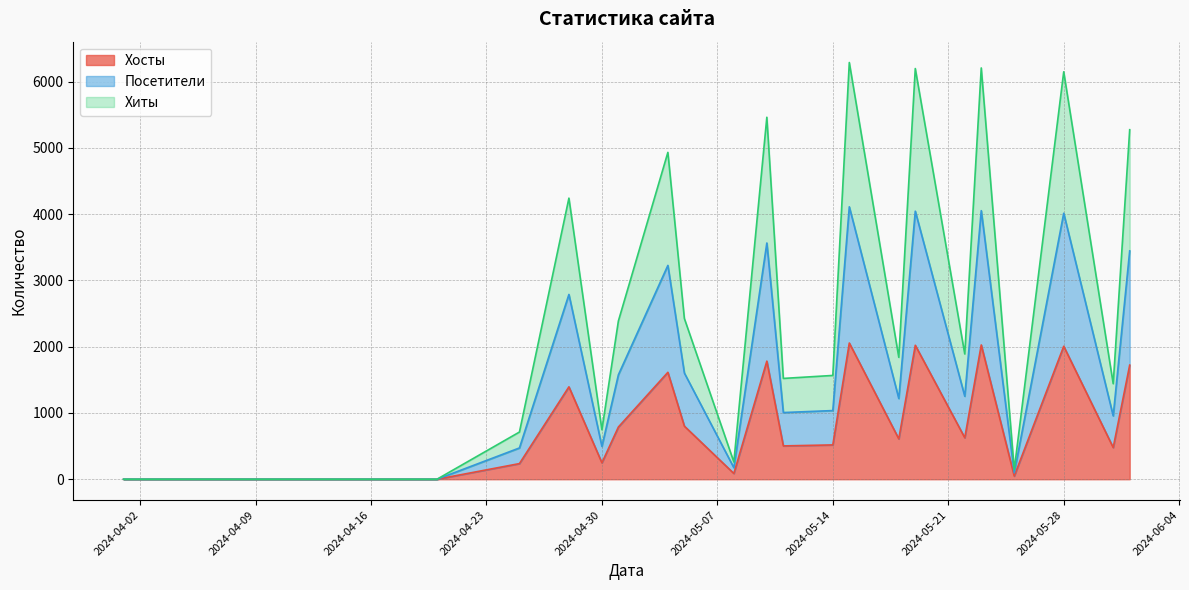

Does the chart display data point markers on the line(s)?

No